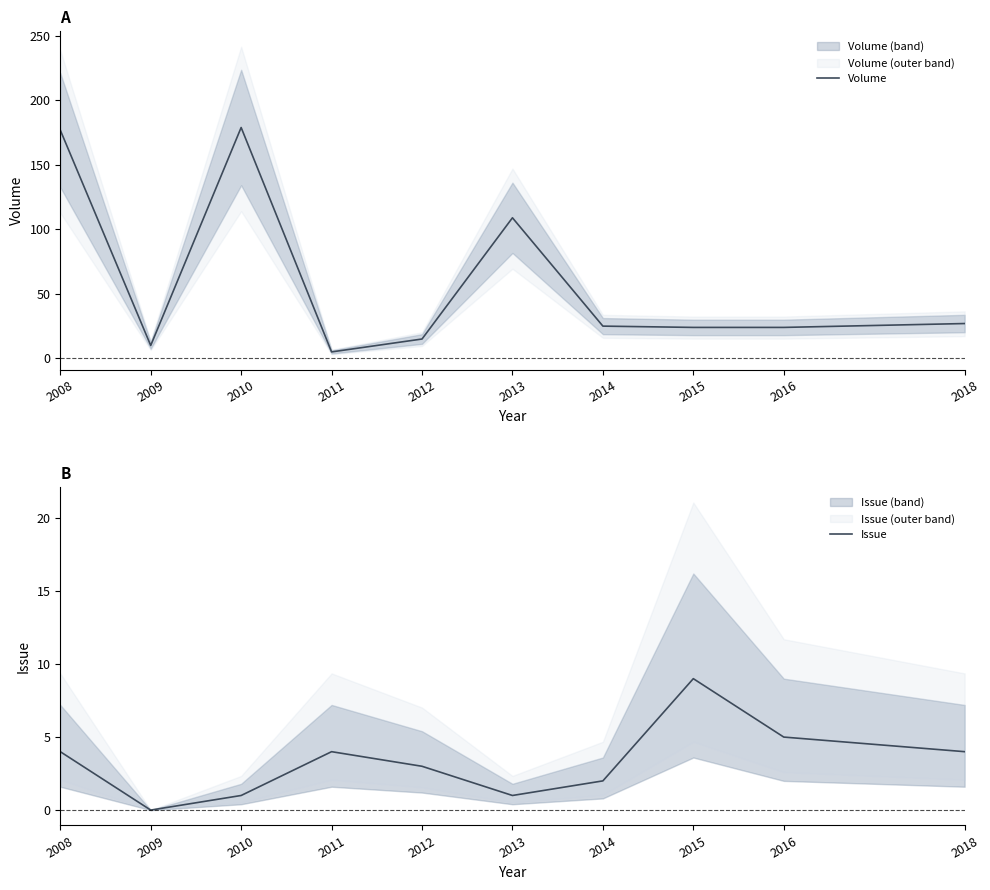

What is the total value across all series at 2018?

31